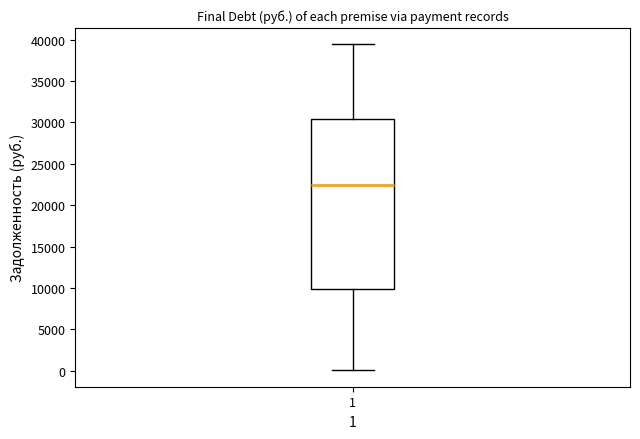

Where is the upper edge of the box at x = 1 on the y-axis? The values are not printed on the chart, so give them approximately, as read against the axis.

30500